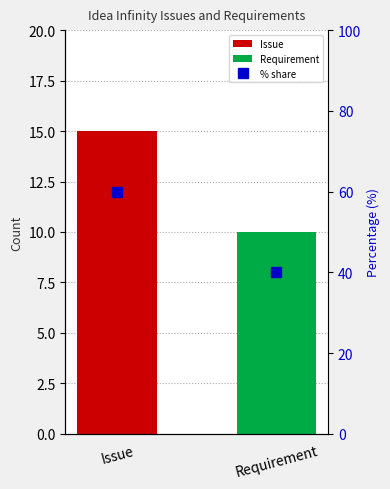

What is the difference between the maximum and minimum values?

20